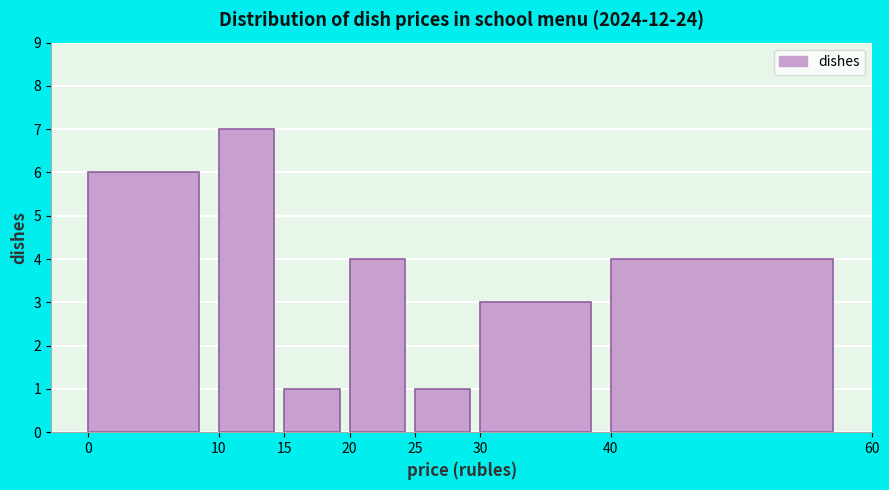

How tall is the bar that spans 15 to 20 on the x-axis? The values are not printed on the chart, so give them approximately, as read against the axis.

1